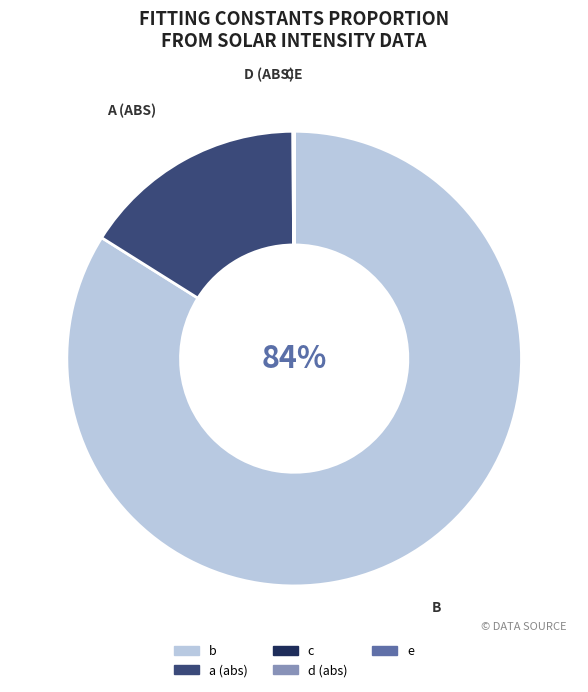

To the nearest percent, what is the difference between the largest and smallest slice percentages?

84%